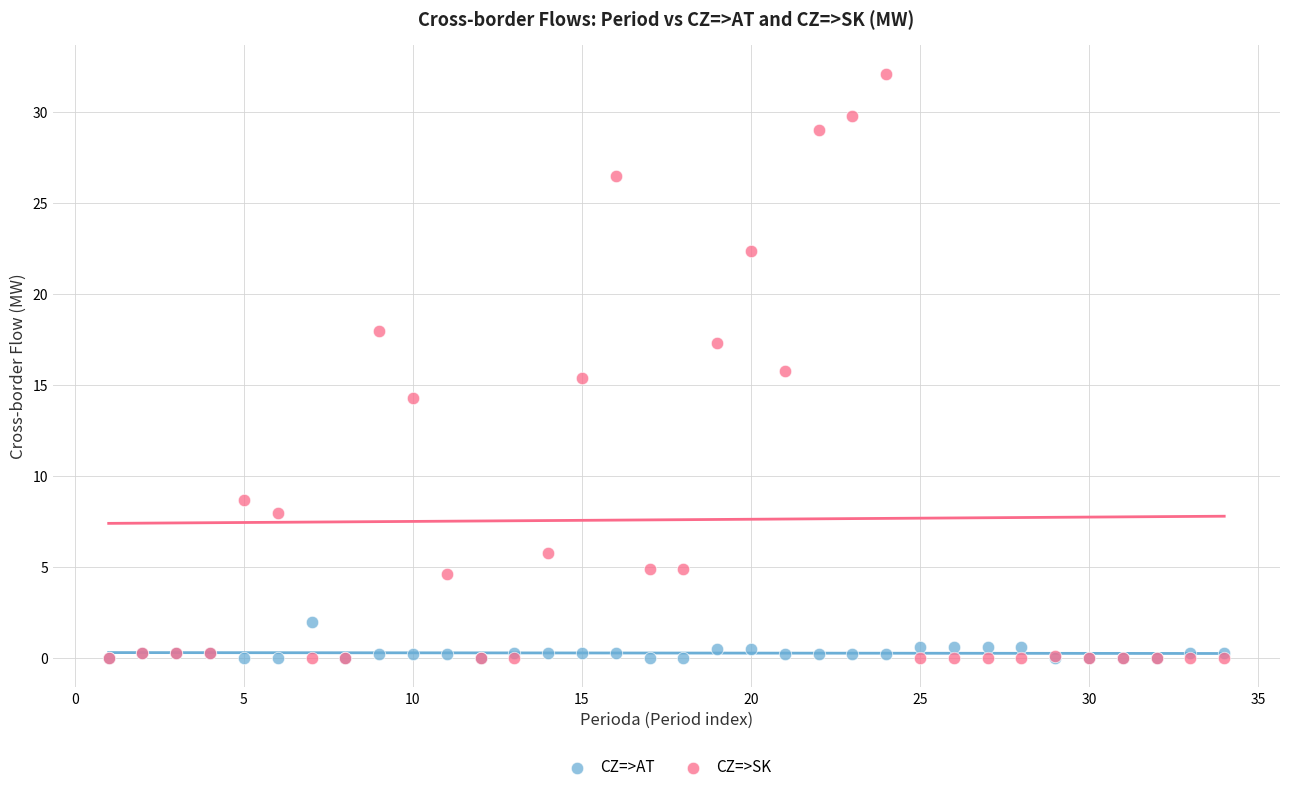

Which series reaches the maximum Y coordinate?

CZ=>SK